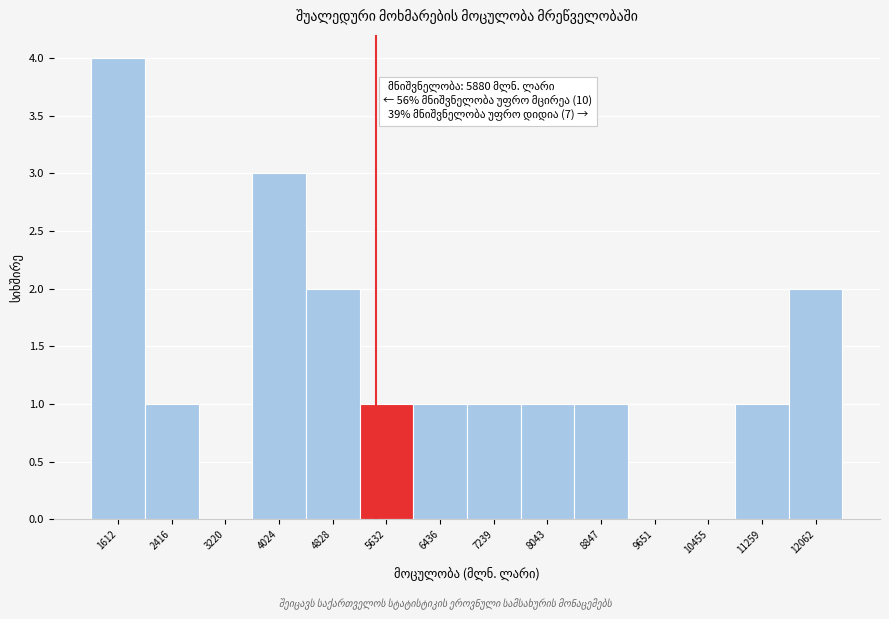

Reading right to left, transcribe all the data shown in this chart.

12062=2	11259=1	10455=0	9651=0	8847=1	8043=1	7239=1	6436=1	5632=1	4828=2	4024=3	3220=0	2416=1	1612=4